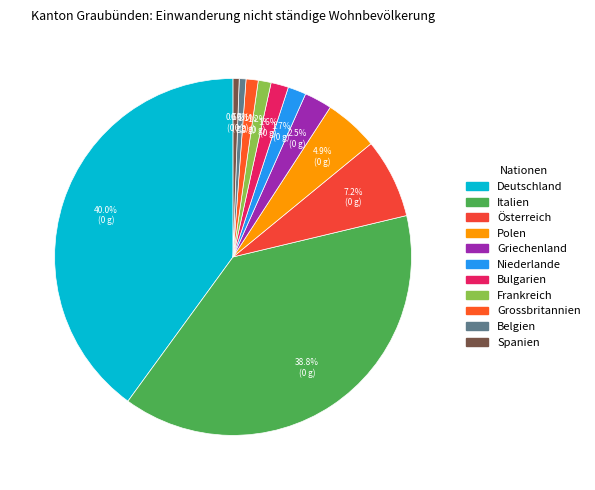

To the nearest percent, what is the difference between the largest and smallest slice percentages?

39%